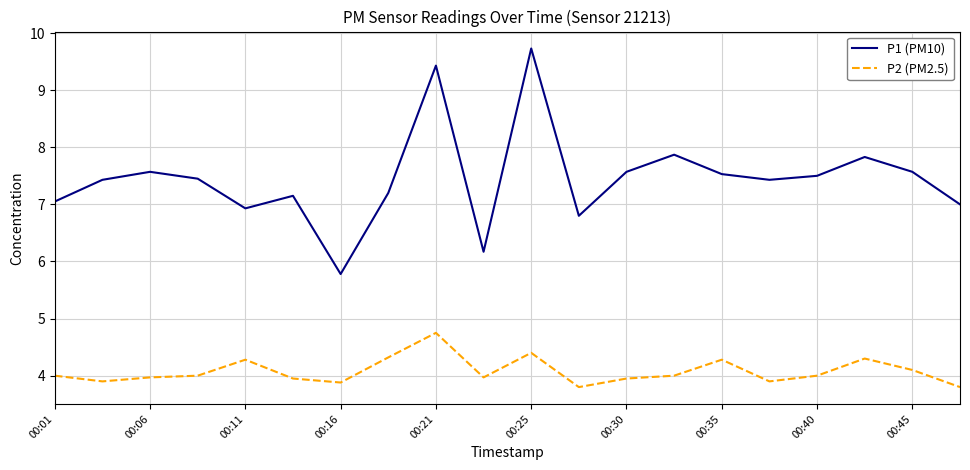

Which series has the largest total across all categories?

P1 (PM10)